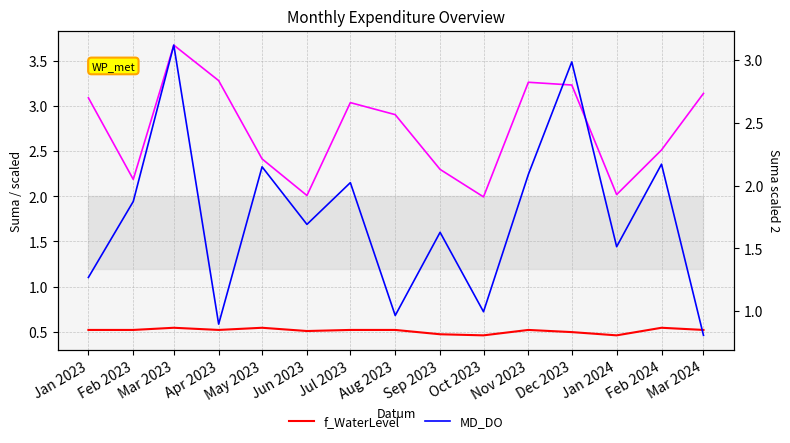

In MD_DO, how many points are higher than both neighbors (excluding endpoints)?

6